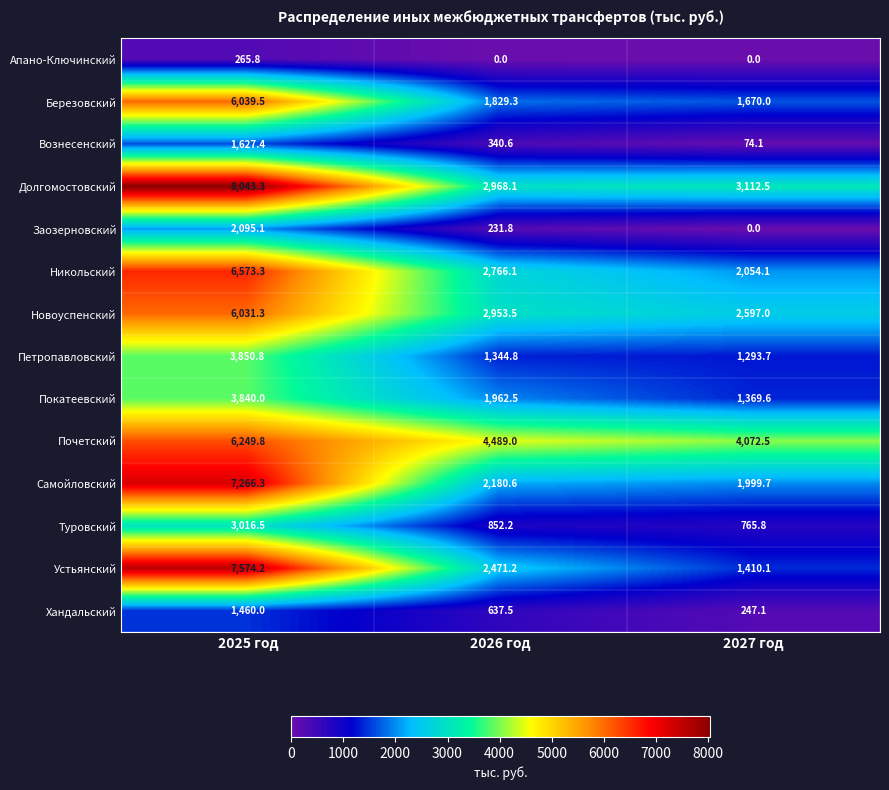

List the labels in order of Вознесенский value, largest first.

2025 год, 2026 год, 2027 год